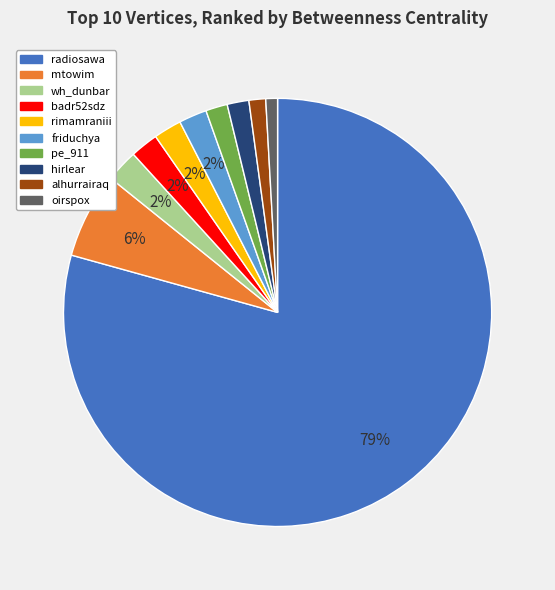

What percentage is the mtowim slice, to the nearest percent?

6%